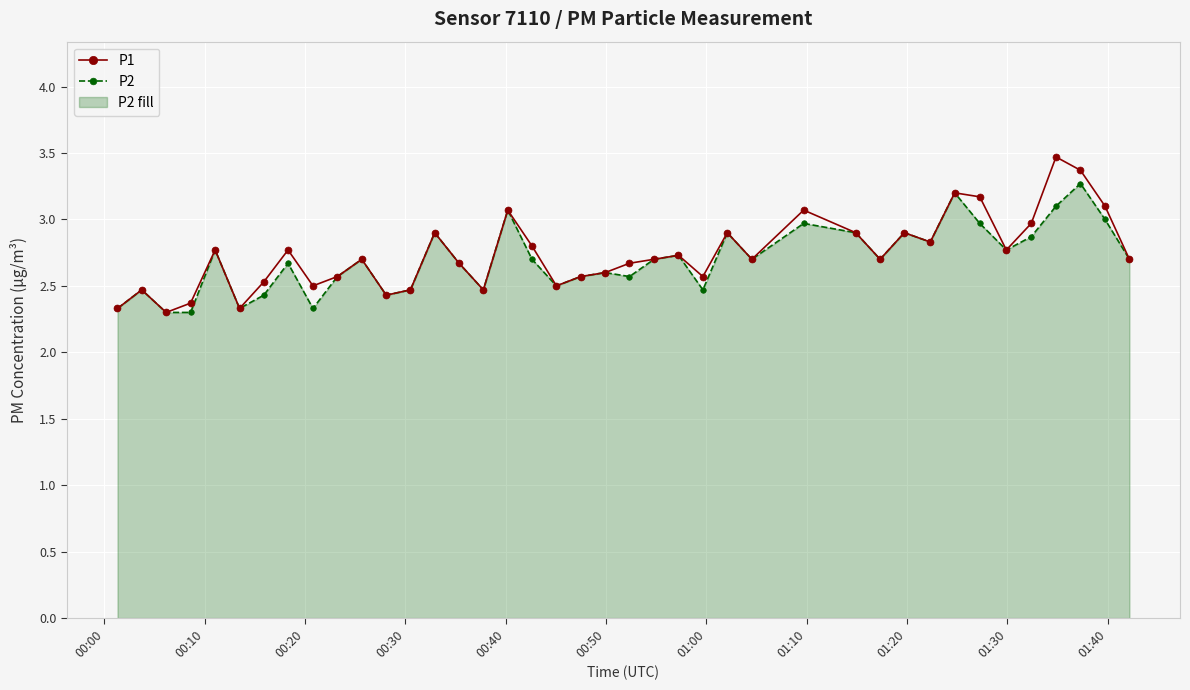

What is the maximum value shown in the chart?

3.5